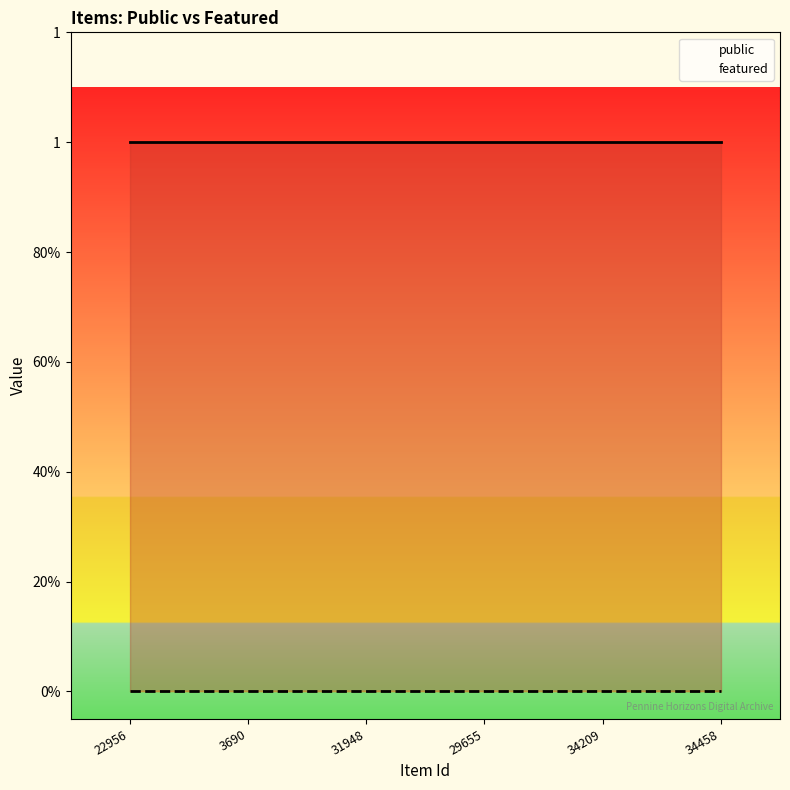

True or false: featured and public cross at least once.

False